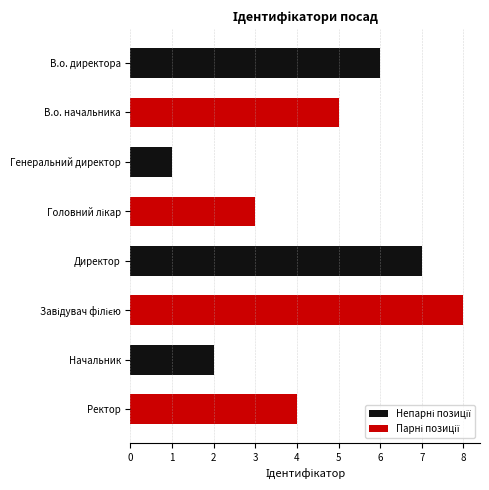

What are all the series names shown in the legend?

Непарні позиції, Парні позиції